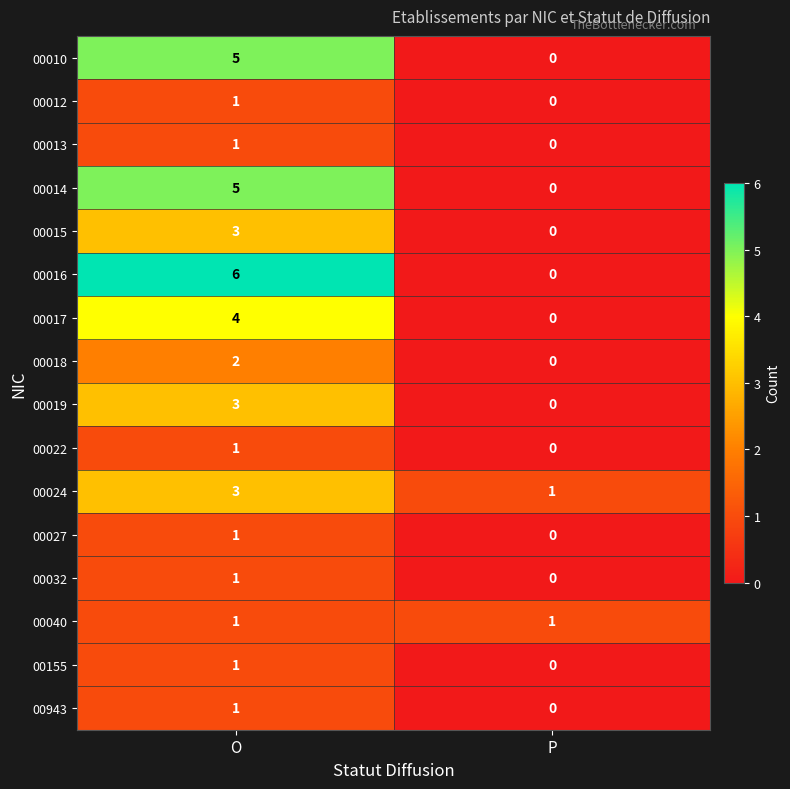

What is the total value across all series at P?

2